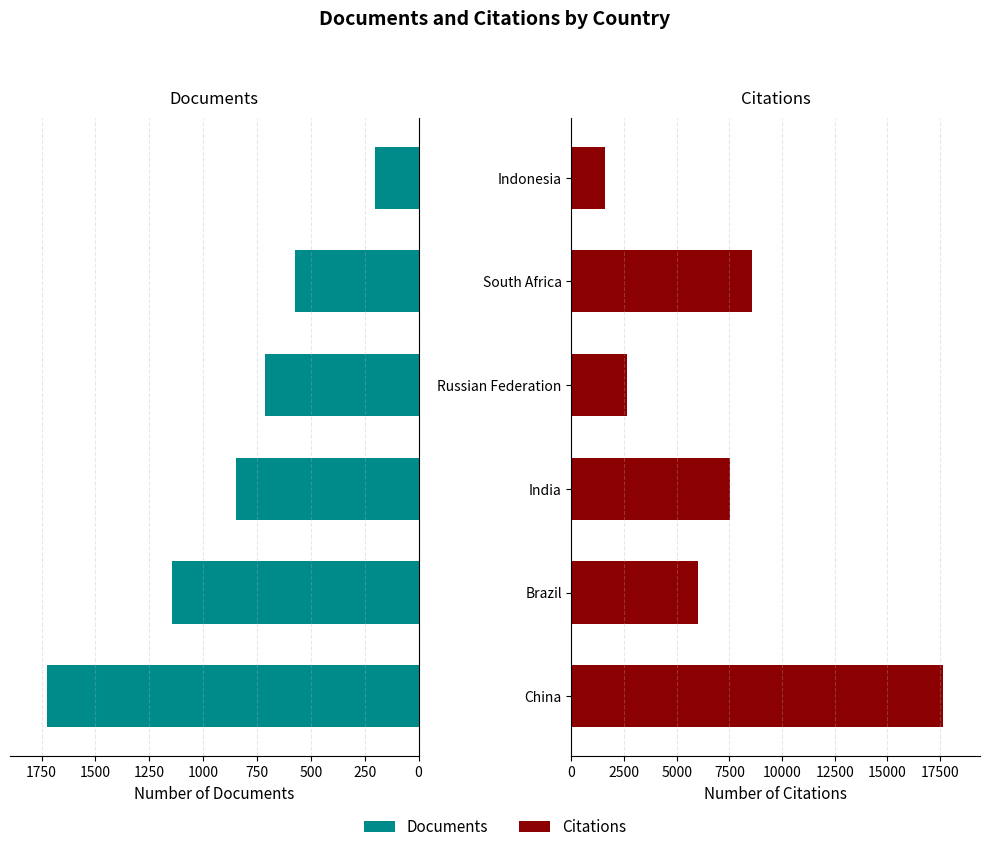

Which series has the widest spread of values?

Citations